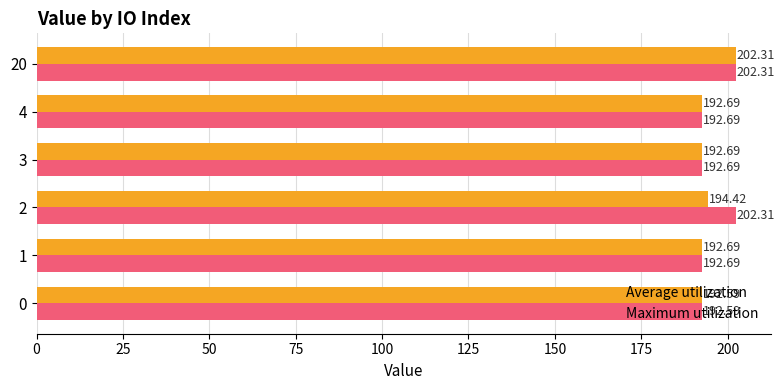

At how many categories does at least one series exceed 201?

2